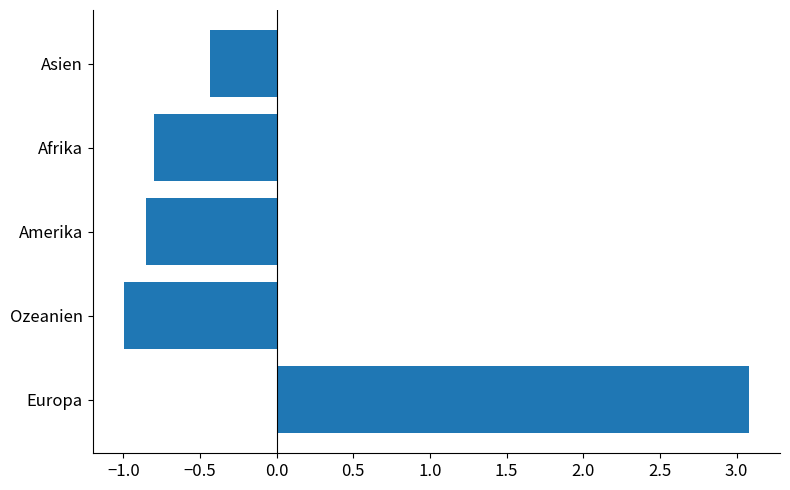

What is the maximum value shown in the chart?

3.1